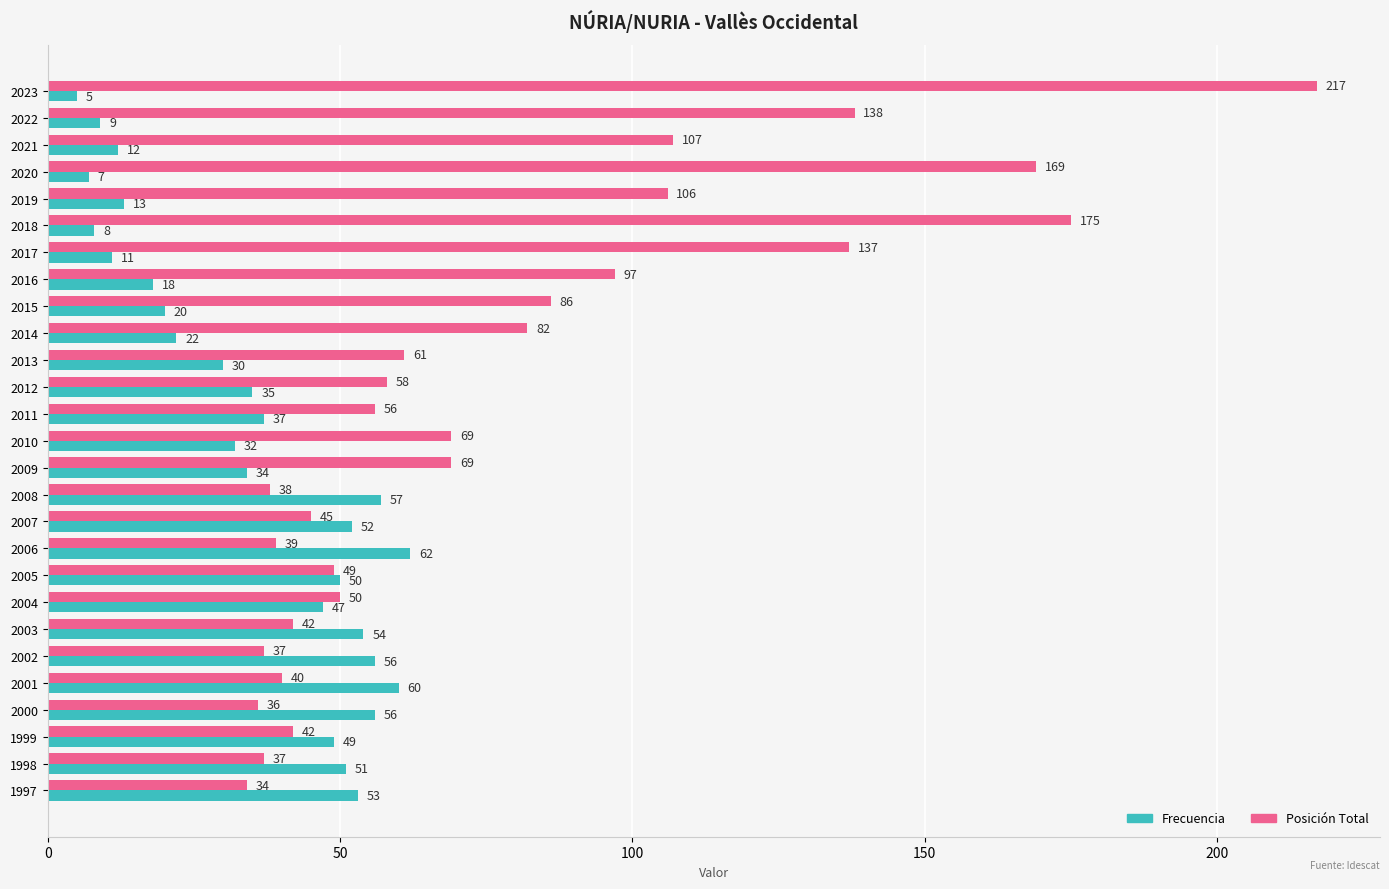

Where is Frecuencia nearest to the value 33?

2010